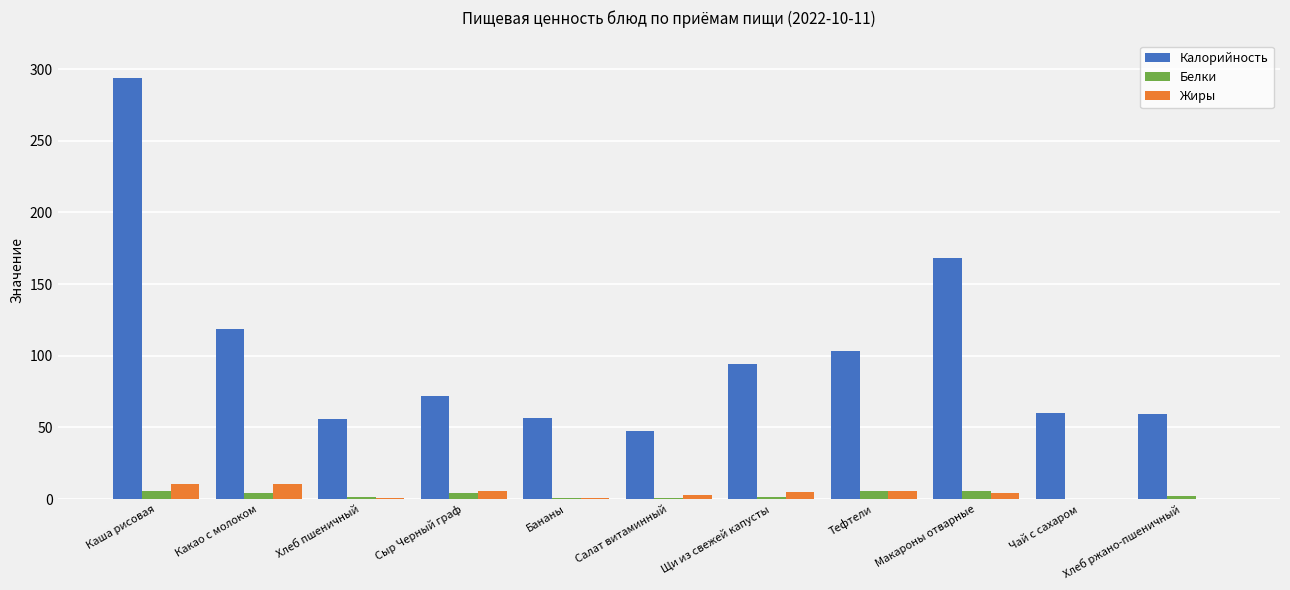

True or false: Калорийность has a value of 22.3 at Хлеб ржано-пшеничный.

False